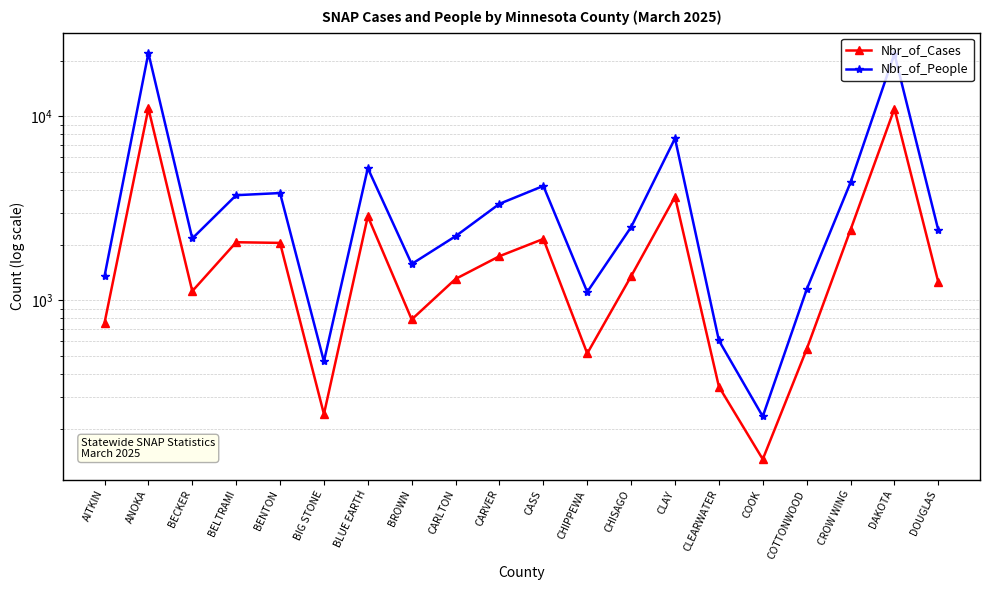

What is the label of the 1st point from the right?

DOUGLAS